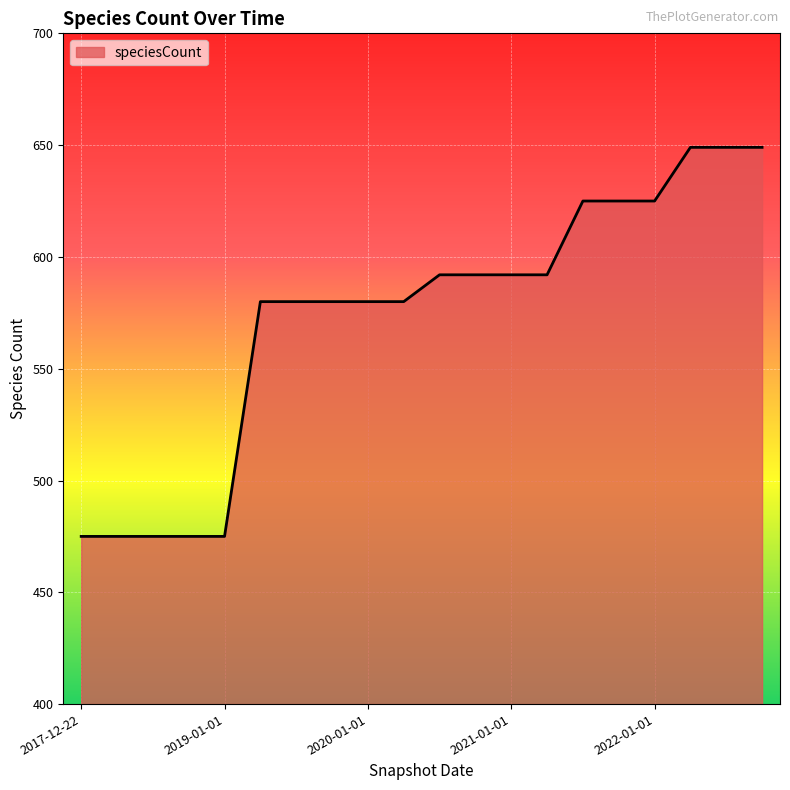

What is the greatest value displayed?

649